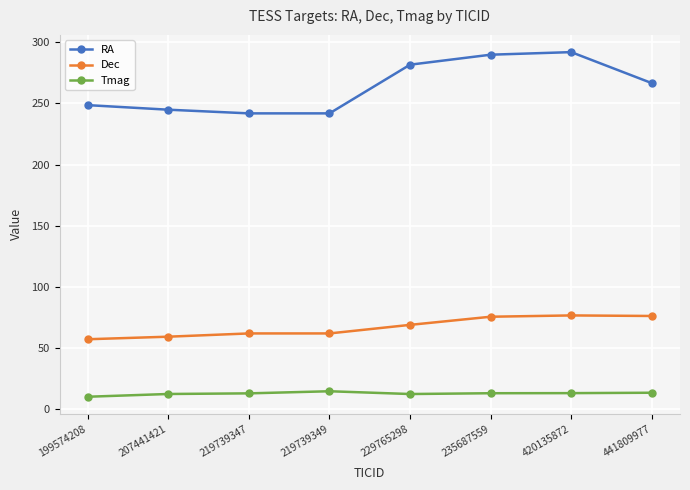

What is the total value across all series at 219739349?

318.4